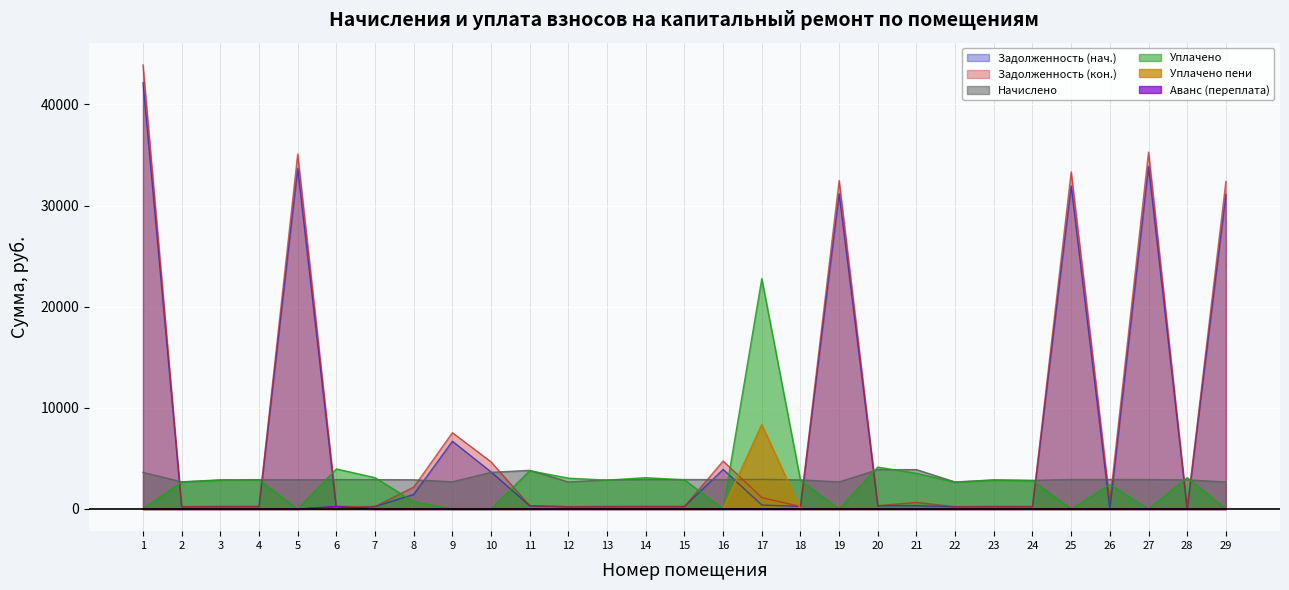

What is the sum of the zadolzhennost values at 9 and 21?

7026.9